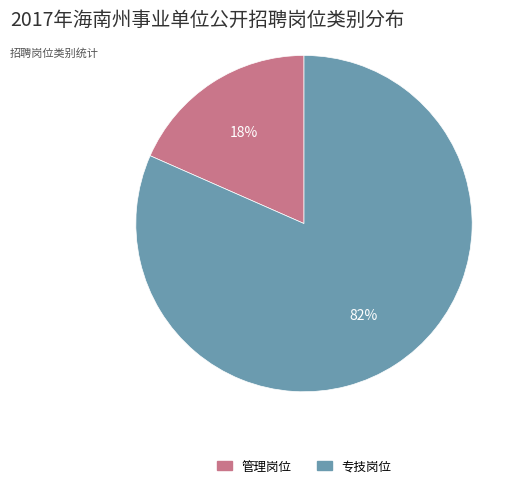

Combined, do 管理岗位 and 专技岗位 account for over 50%?

Yes